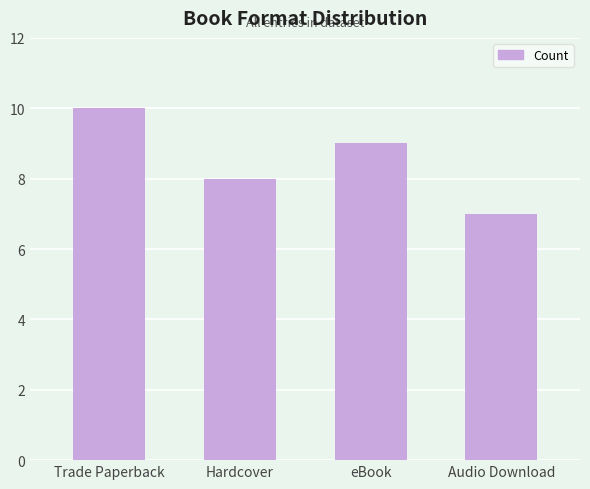

Rank the categories by value from lowest to highest.

Audio Download, Hardcover, eBook, Trade Paperback